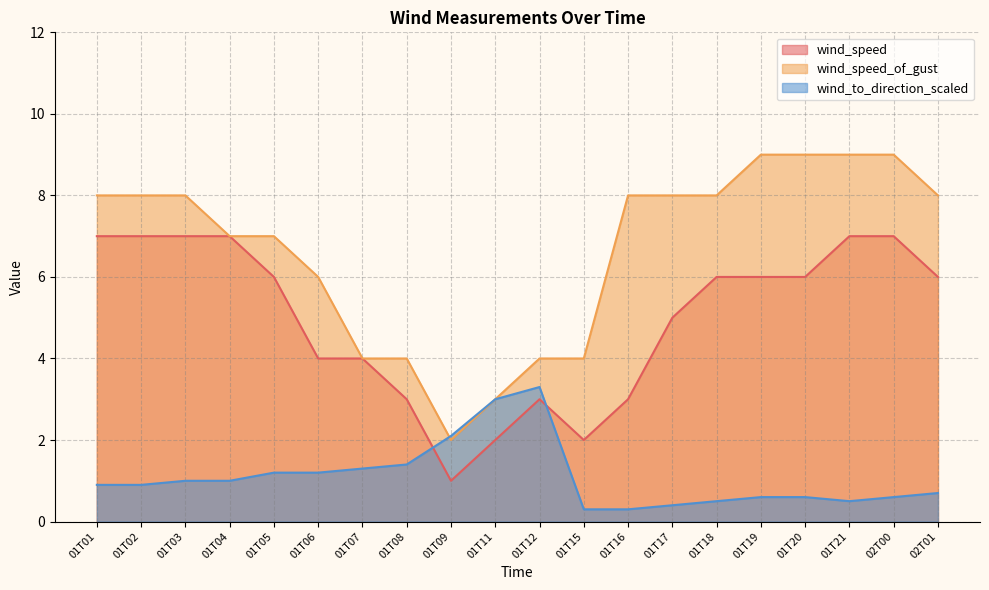

Reading left to right, list all the values displayed in this chart.

wind_speed: 7.0	7.0	7.0	7.0	6.0	4.0	4.0	3.0	1.0	2.0	3.0	2.0	3.0	5.0	6.0	6.0	6.0	7.0	7.0	6.0
wind_speed_of_gust: 8.0	8.0	8.0	7.0	7.0	6.0	4.0	4.0	2.0	3.0	4.0	4.0	8.0	8.0	8.0	9.0	9.0	9.0	9.0	8.0
wind_to_direction_scaled: 0.9	0.9	1.0	1.0	1.2	1.2	1.3	1.4	2.1	3.0	3.3	0.3	0.3	0.4	0.5	0.6	0.6	0.5	0.6	0.7